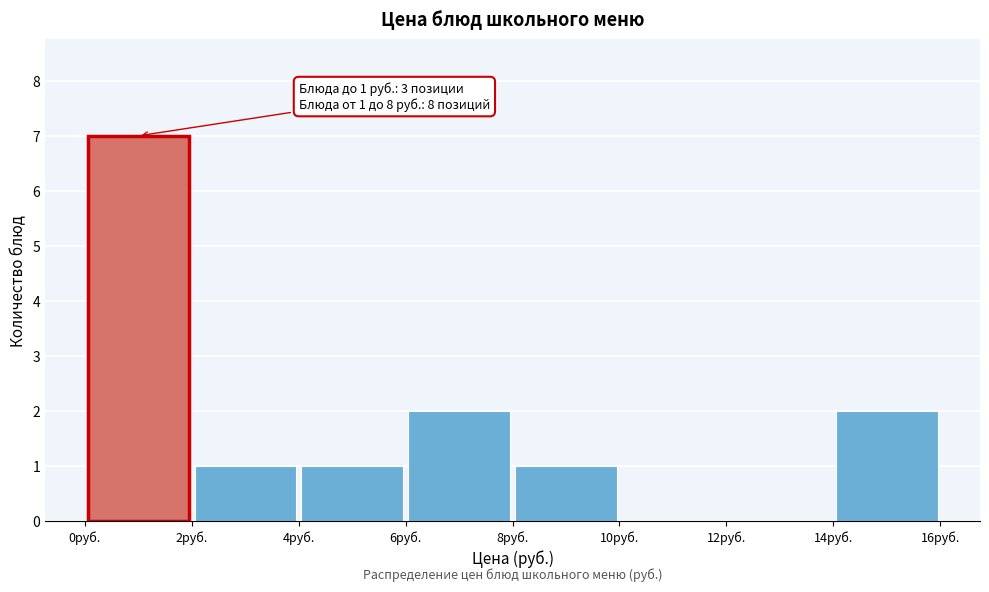

Over which range of the x-axis is the bar tallest?

0 to 2